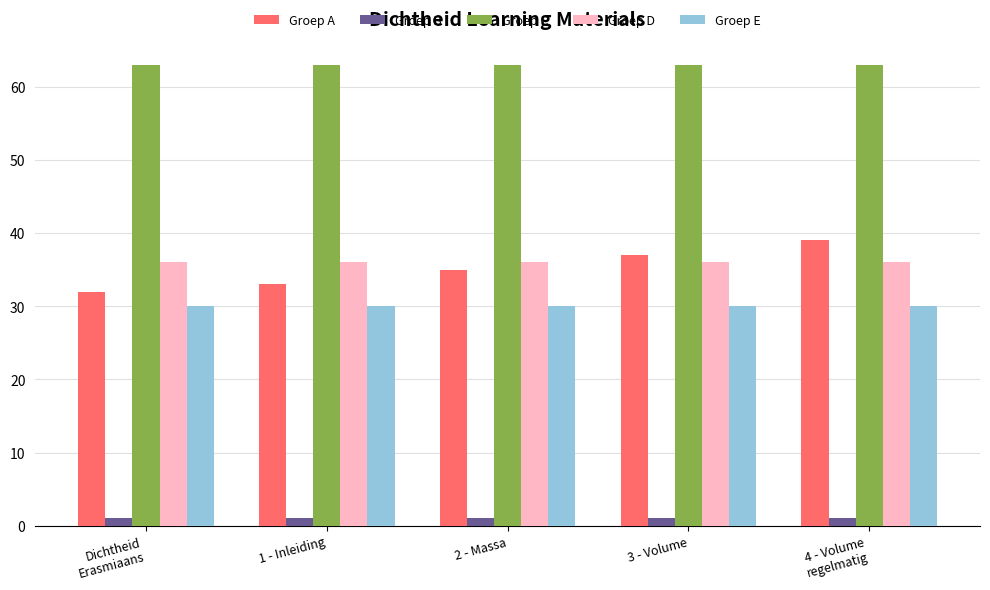

Does the chart contain stacked bars?

No